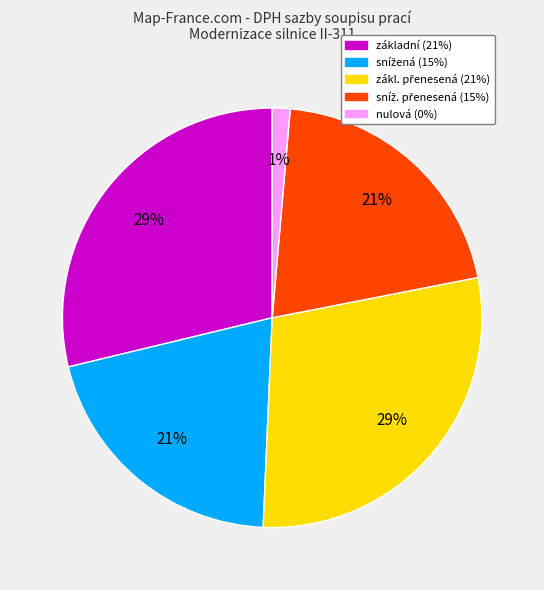

Is it true that základní is 20% of the pie?

False